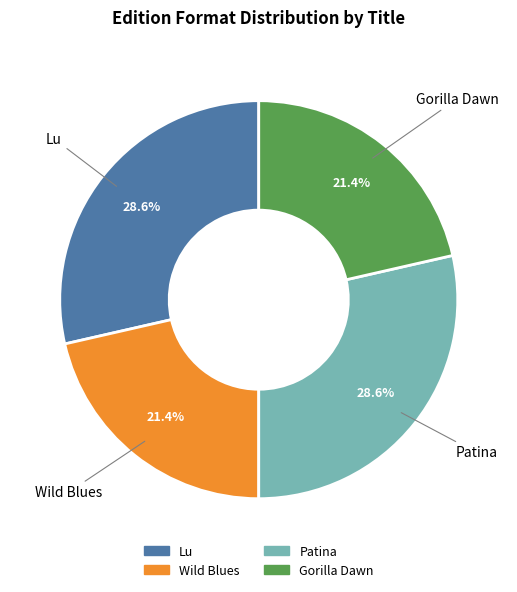

What is the ratio of the value at Patina to the value at Lu?

1.0